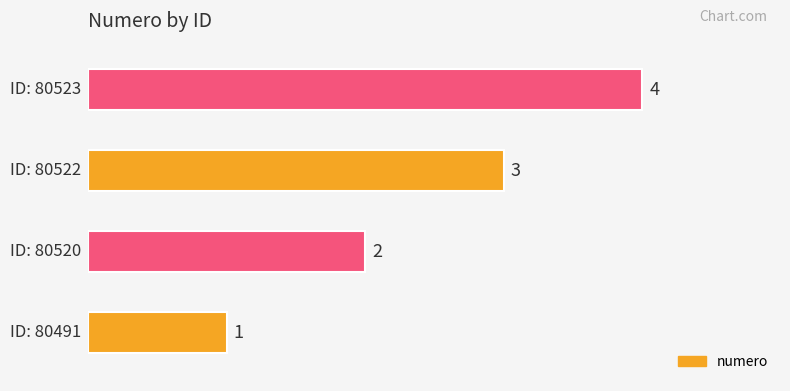

How many bars are there in total?

4